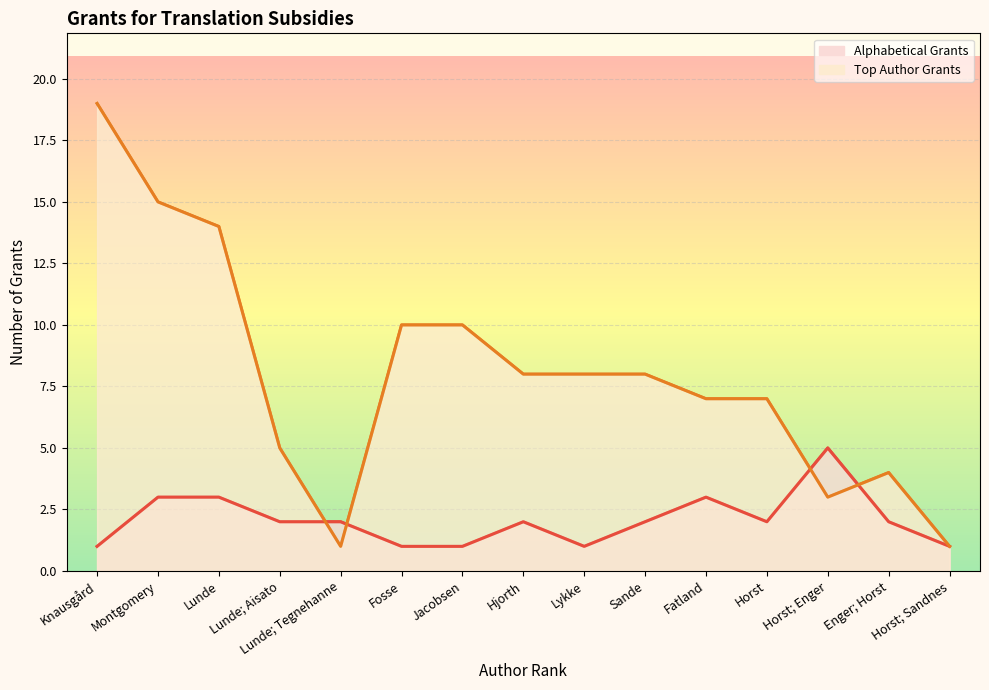

Reading left to right, extract all data points from this chart.

Alphabetical Grants (line): Knausgård=1	Montgomery=3	Lunde=3	Lunde; Aisato=2	Lunde; Tegnehanne=2	Fosse=1	Jacobsen=1	Hjorth=2	Lykke=1	Sande=2	Fatland=3	Horst=2	Horst; Enger=5	Enger; Horst=2	Horst; Sandnes=1
Top Author Grants (line): Knausgård=19	Montgomery=15	Lunde=14	Lunde; Aisato=5	Lunde; Tegnehanne=1	Fosse=10	Jacobsen=10	Hjorth=8	Lykke=8	Sande=8	Fatland=7	Horst=7	Horst; Enger=3	Enger; Horst=4	Horst; Sandnes=1